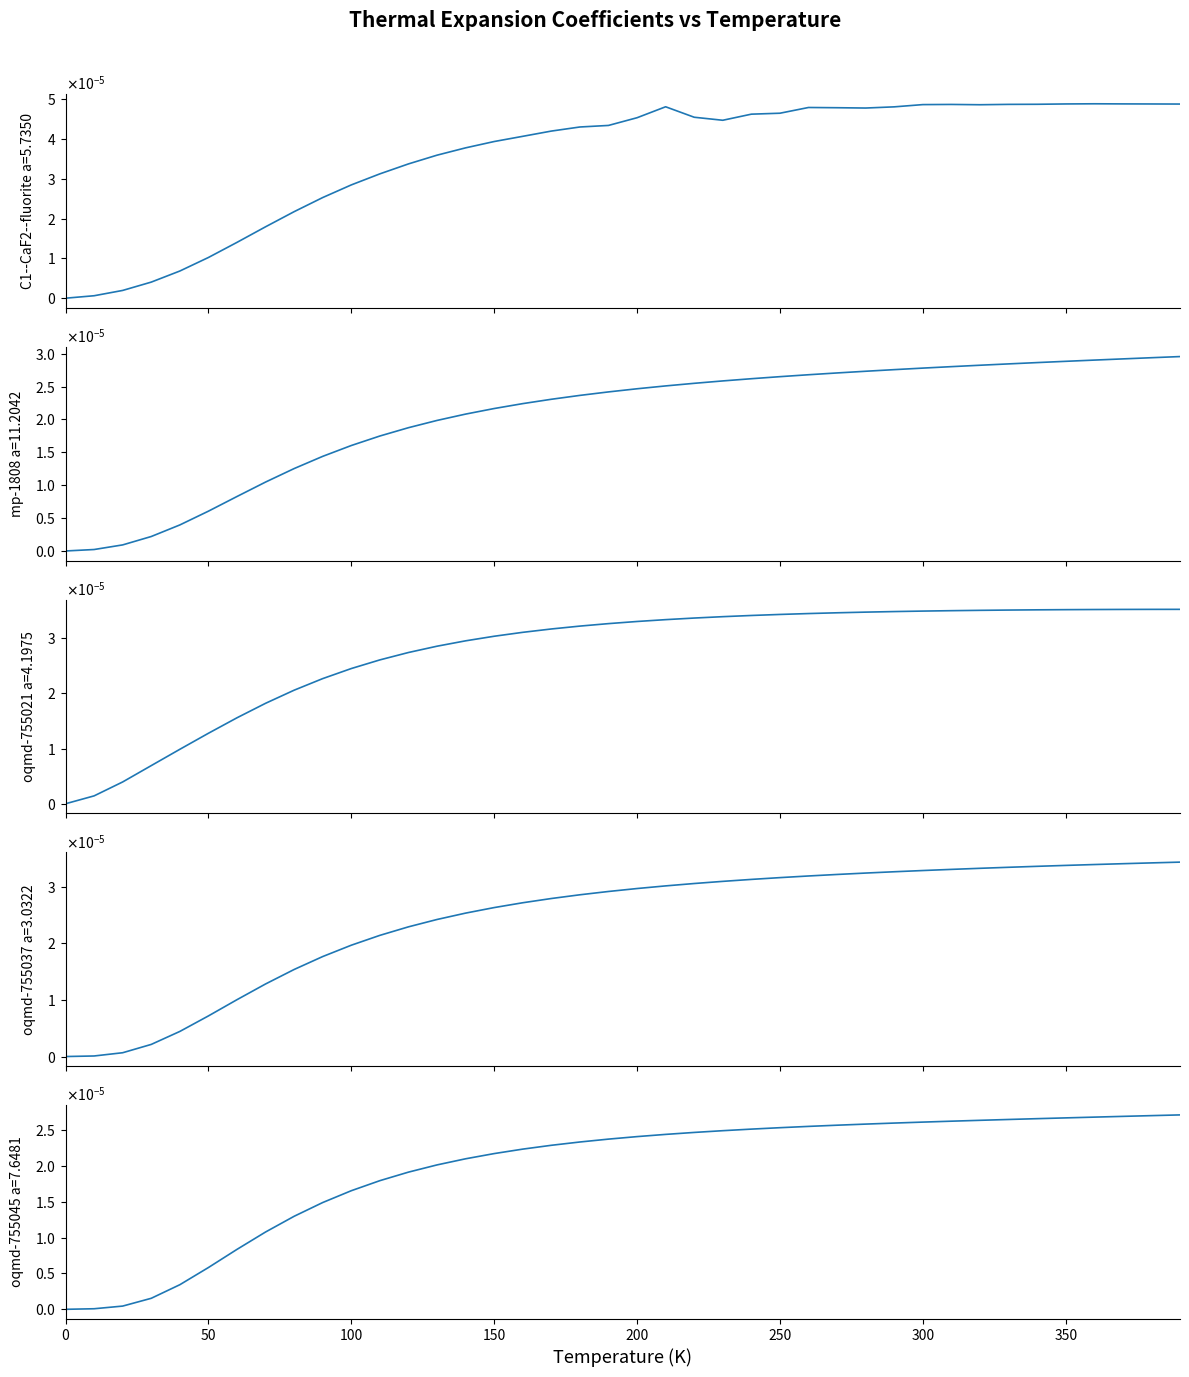

Does the chart display data point markers on the line(s)?

No